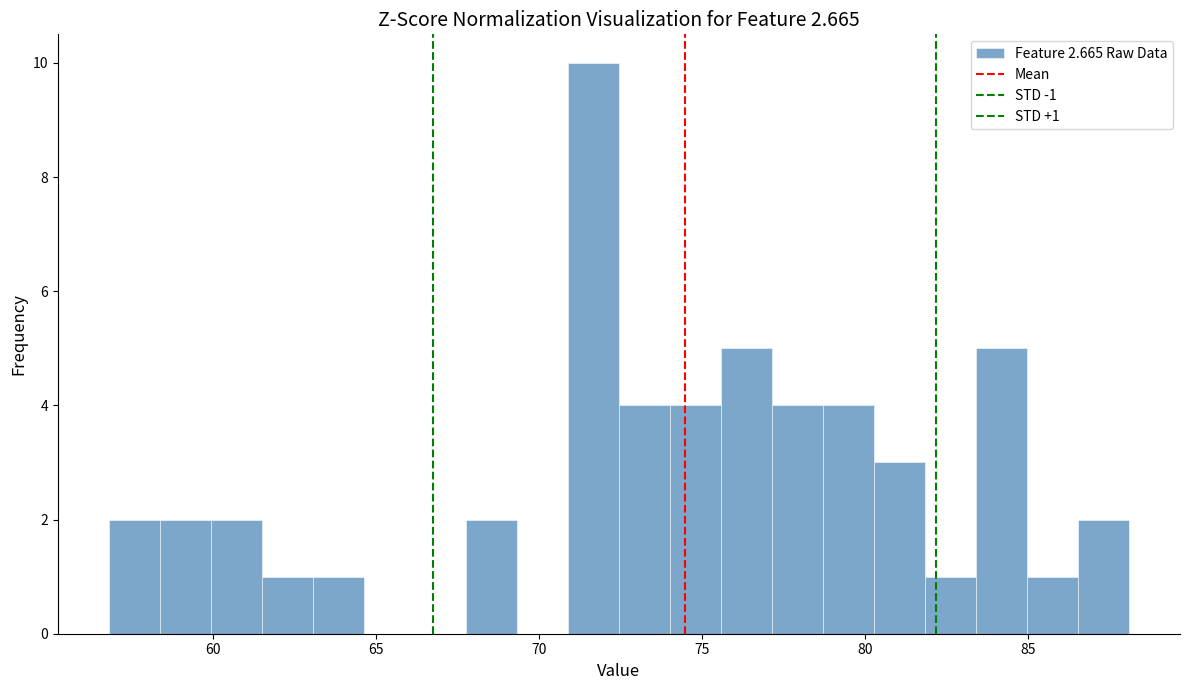

Around what value on the x-axis is the tallest bar? Give the approximate position of its centre, as read against the axis.

71.5